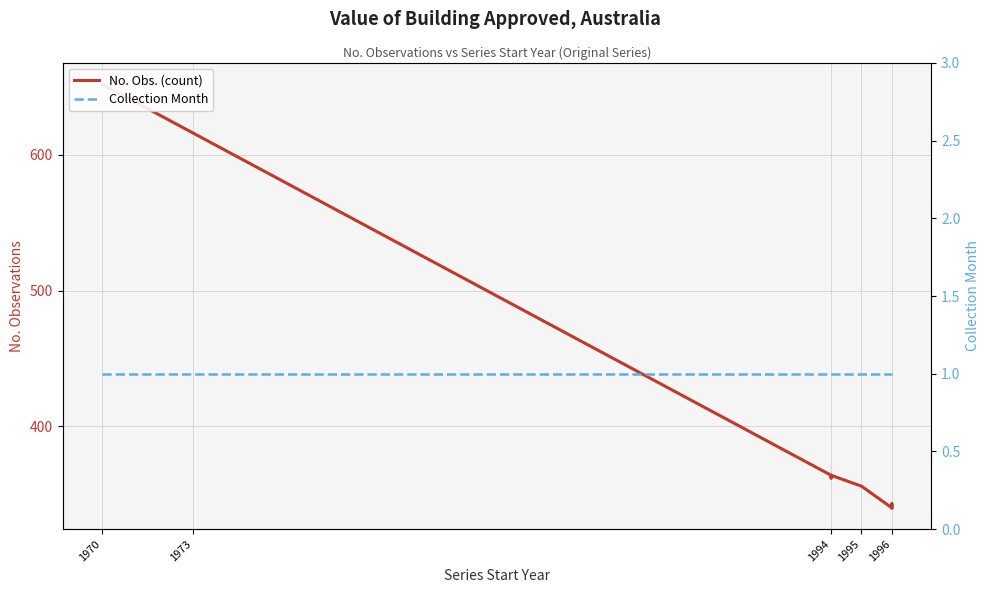

At which category is the sum across all series the highest?

1970